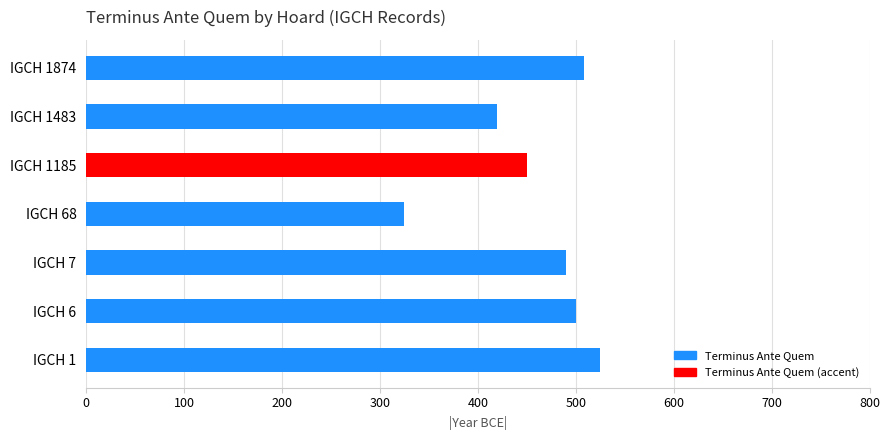

How many data points does each series have?

7